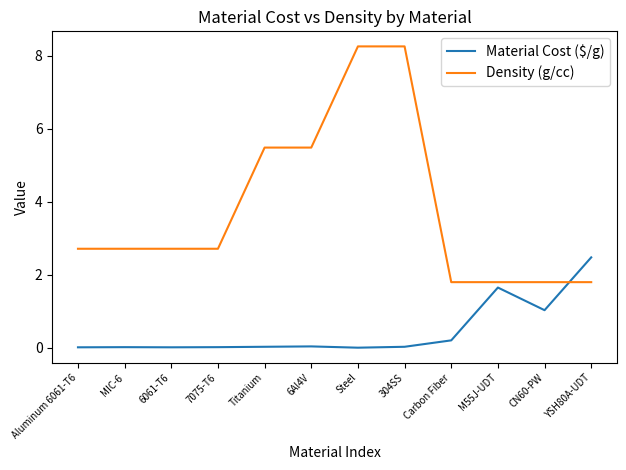

What position from the left is Carbon Fiber?

9